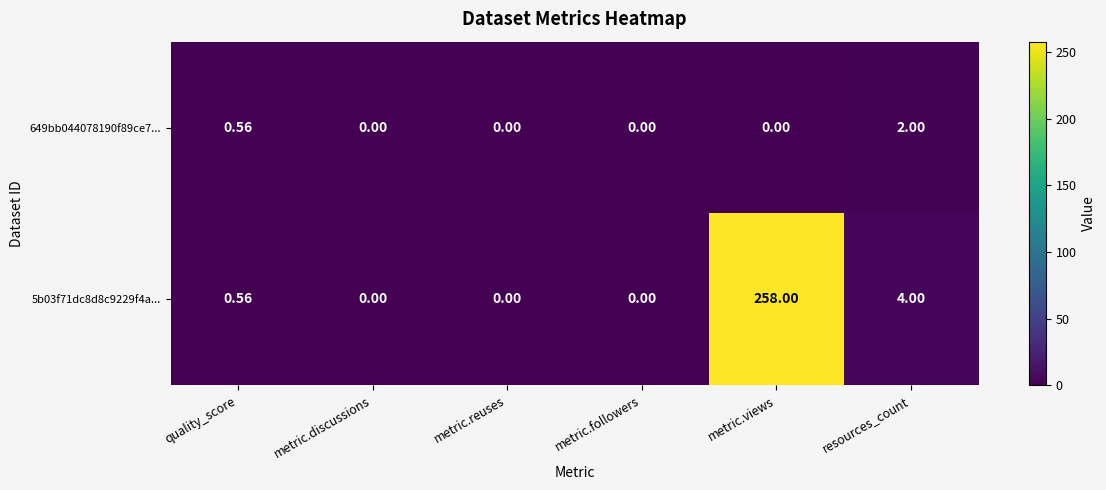

At which category is the sum across all series the highest?

metric.views